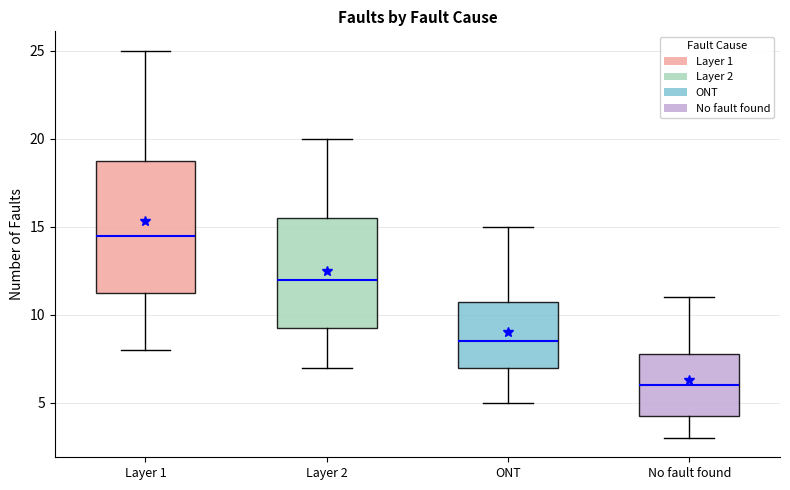

Which box has the highest median line?

Layer 1